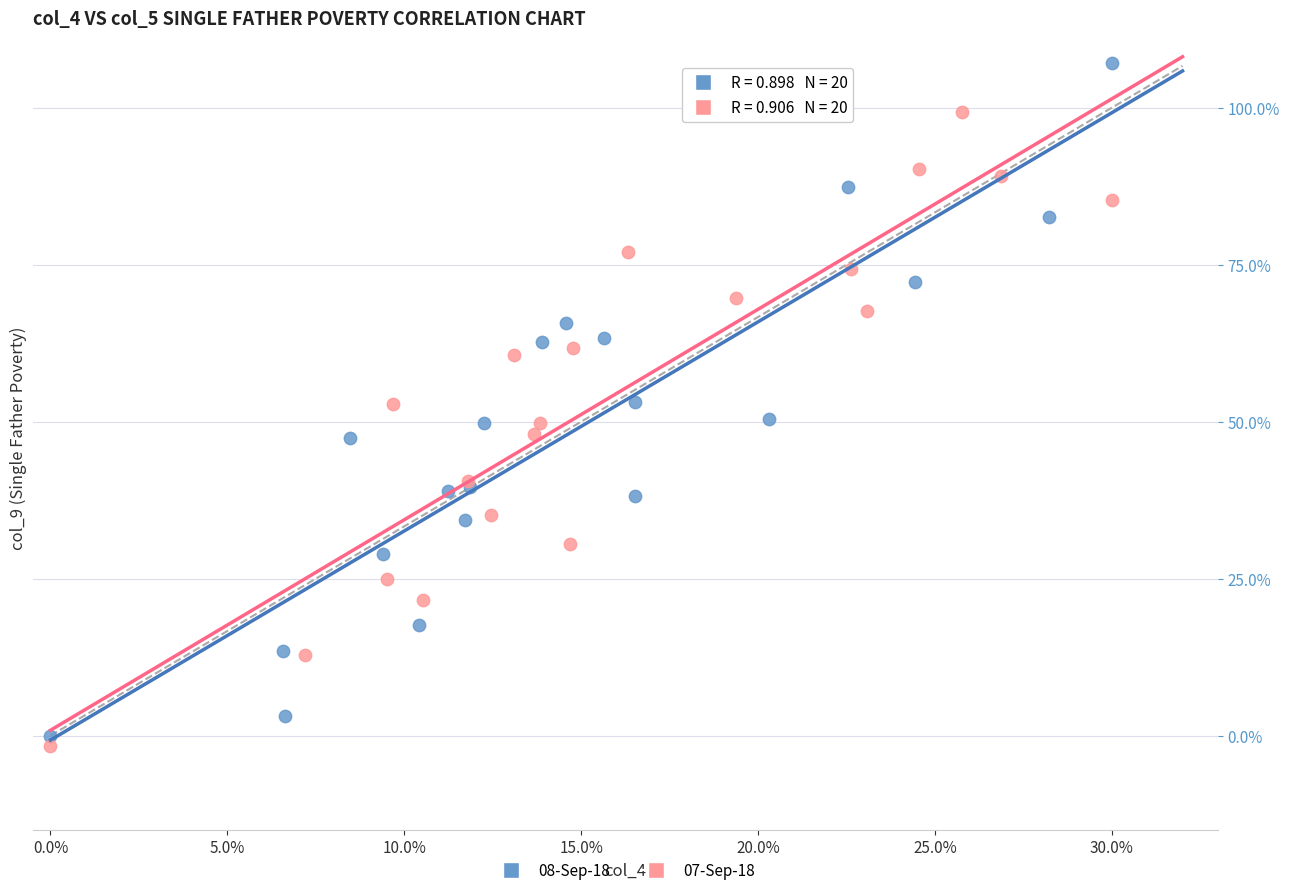

Which series contains the highest Y value?

08-Sep-18